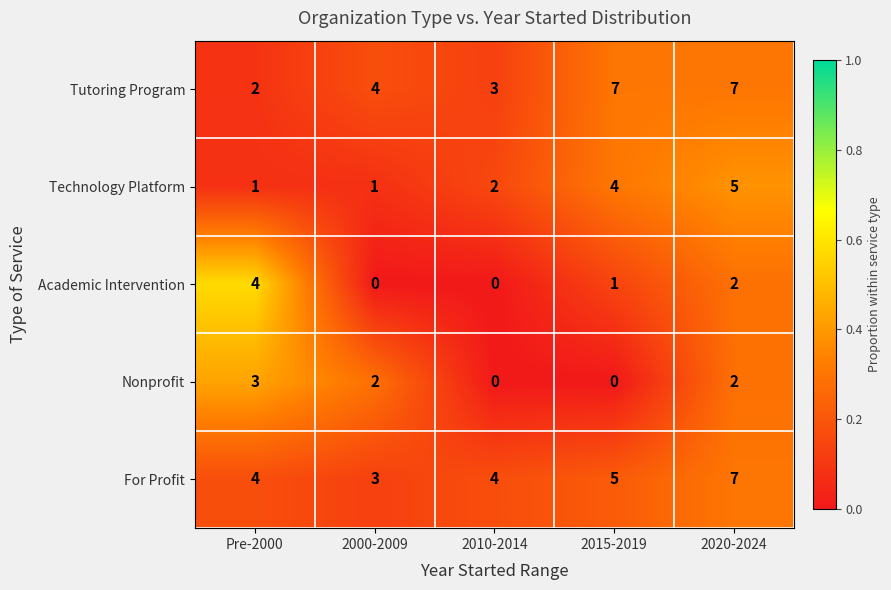

Reading left to right, what are all the values shown in this chart?

Tutoring Program: 2	4	3	7	7
Technology Platform: 1	1	2	4	5
Academic Intervention: 4	0	0	1	2
Nonprofit: 3	2	0	0	2
For Profit: 4	3	4	5	7